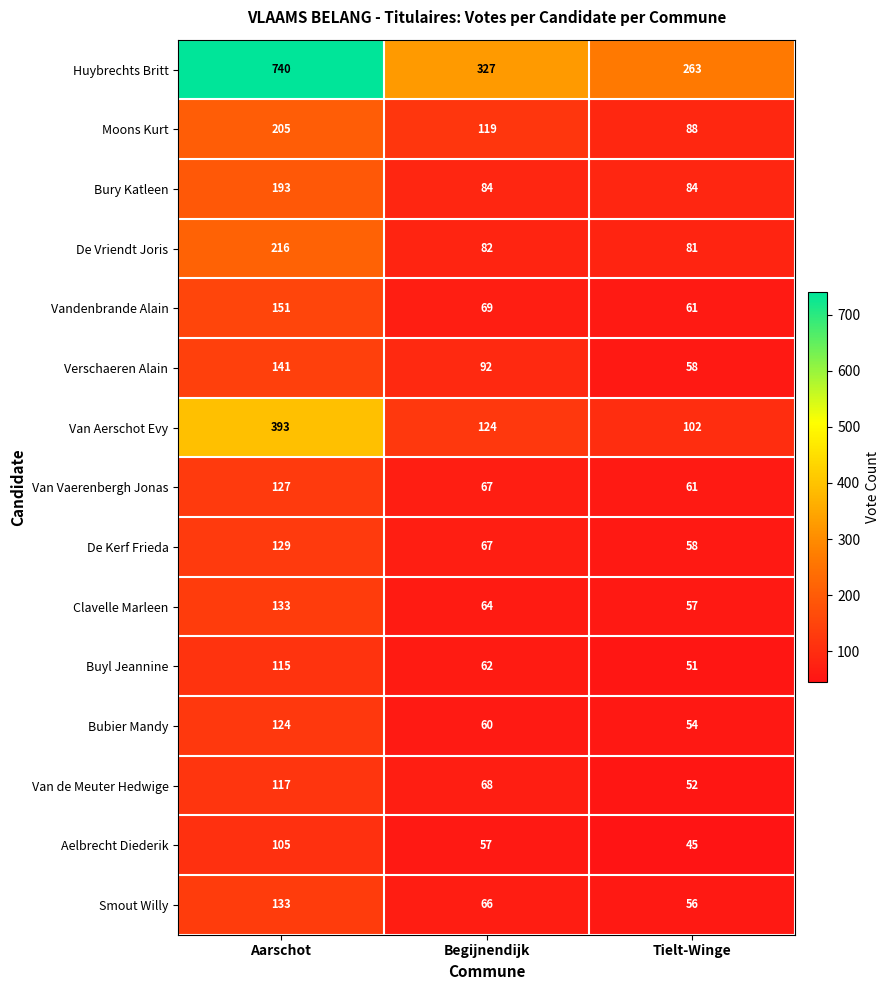

Where is Smout Willy nearest to the value 94?

Begijnendijk